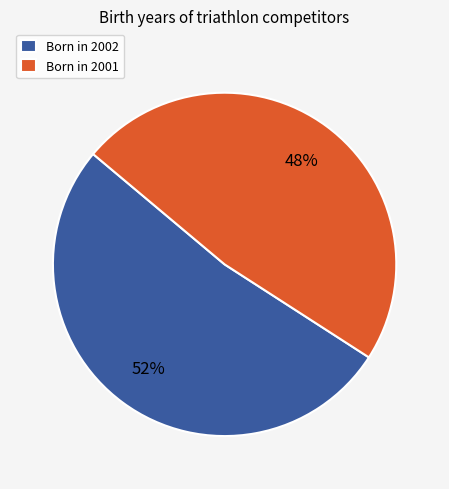

Do Born in 2002 and Born in 2001 together represent more than half of the pie?

Yes